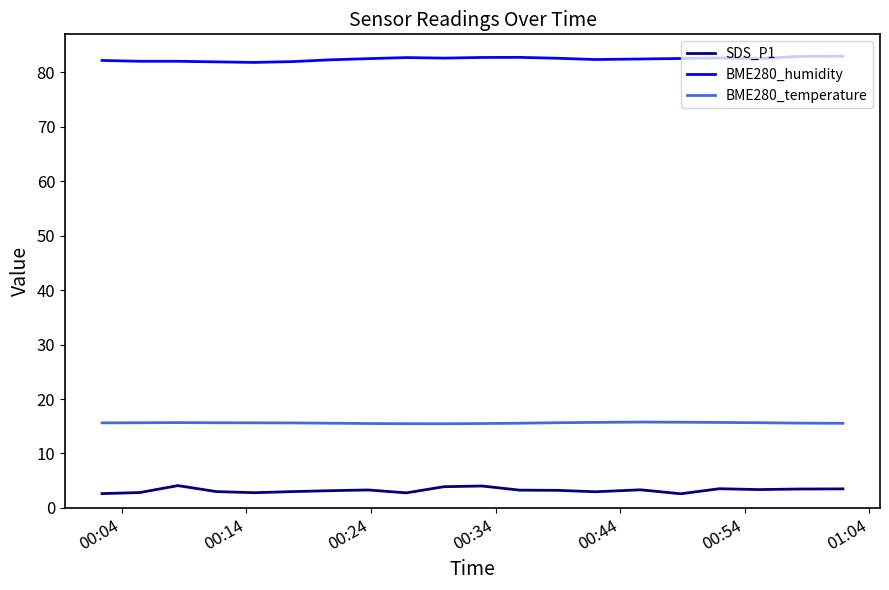

What is the smallest value displayed?

2.6